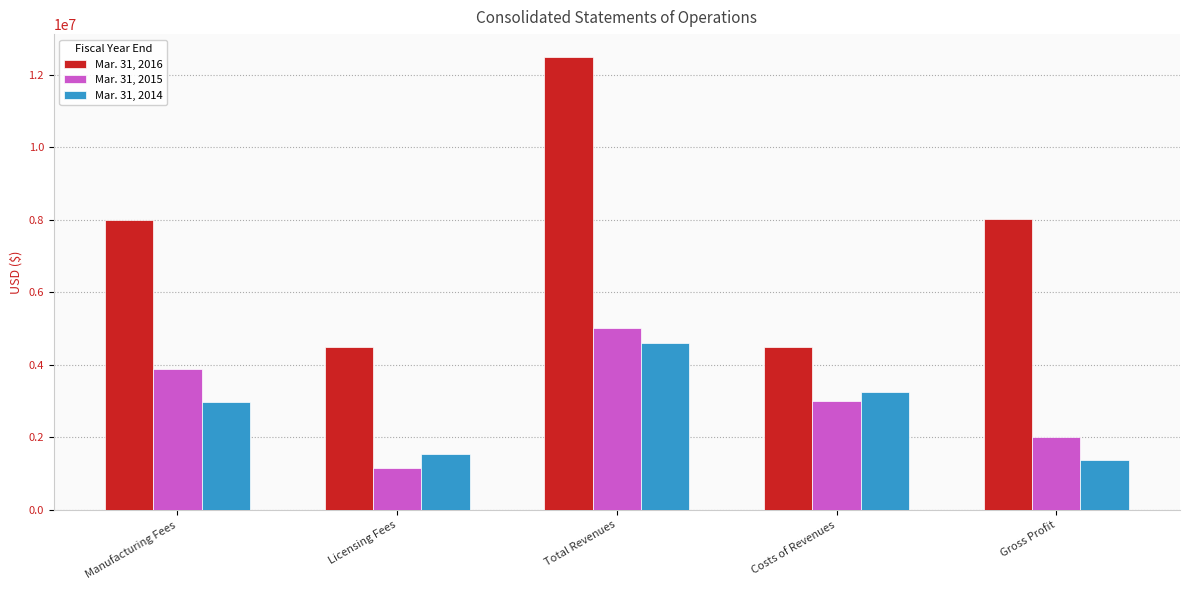

Rank the series by their maximum value, from lowest to highest.

Mar. 31, 2014, Mar. 31, 2015, Mar. 31, 2016